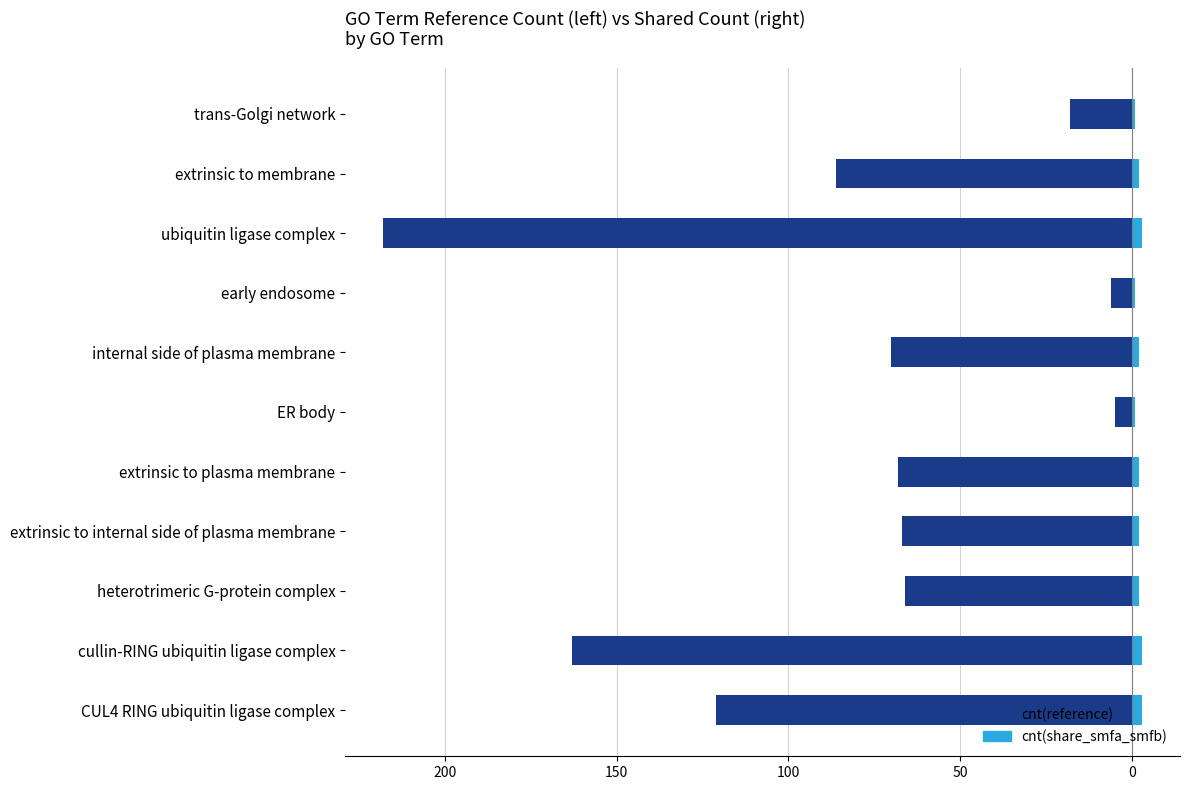

What is the value of the cnt(share_smfa_smfb) bar at the 2nd from the left?

3